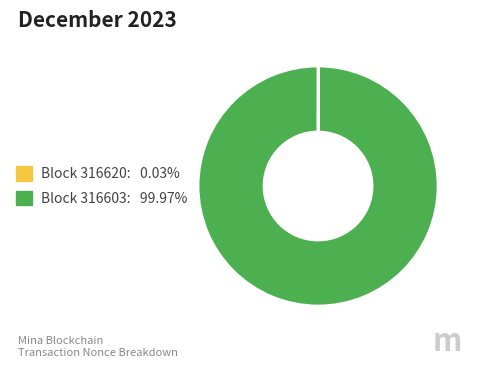

Does Block 316603: 99.97% represent more than half of the total?

Yes